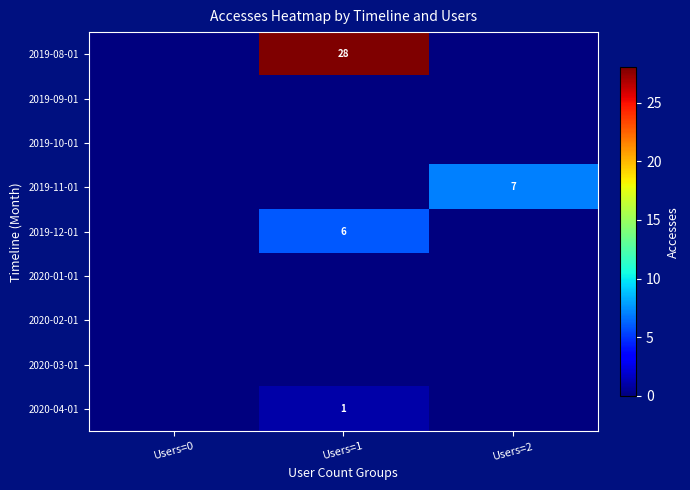

Which has a higher value, Users=1 or Users=0?

Users=1